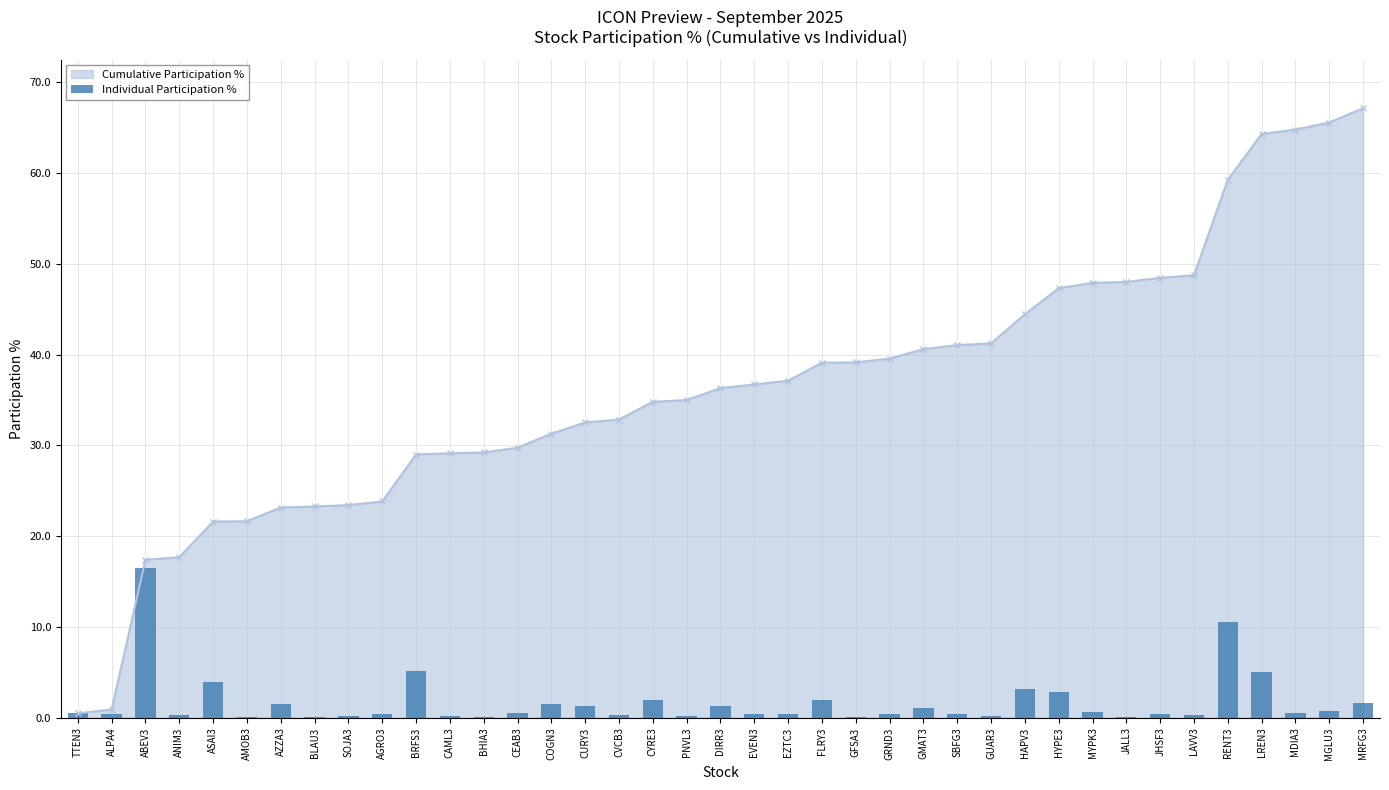

Between GMAT3 and SOJA3, which is larger?

GMAT3